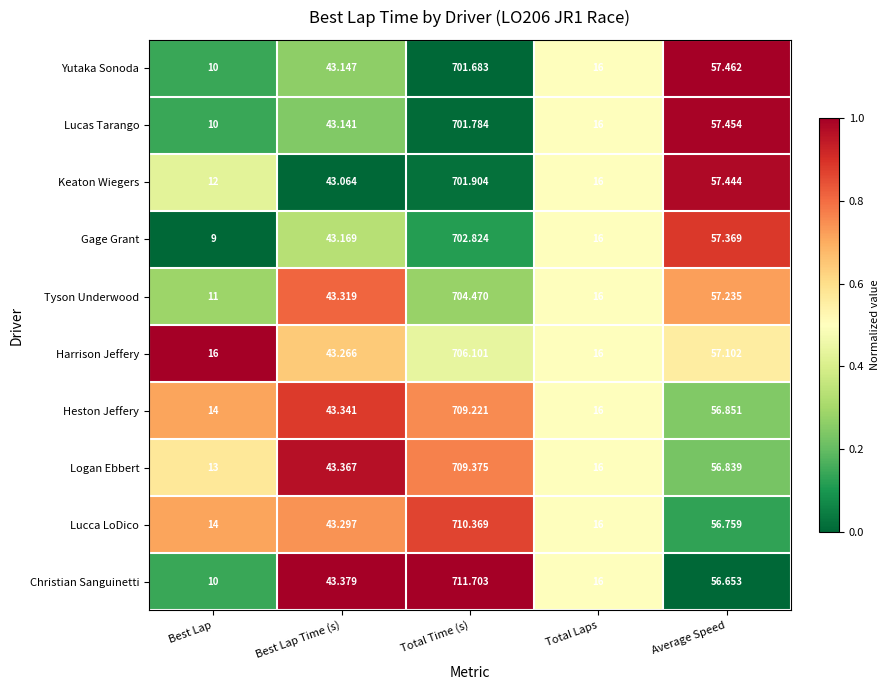

Which series has the largest range (max minus min)?

Christian Sanguinetti